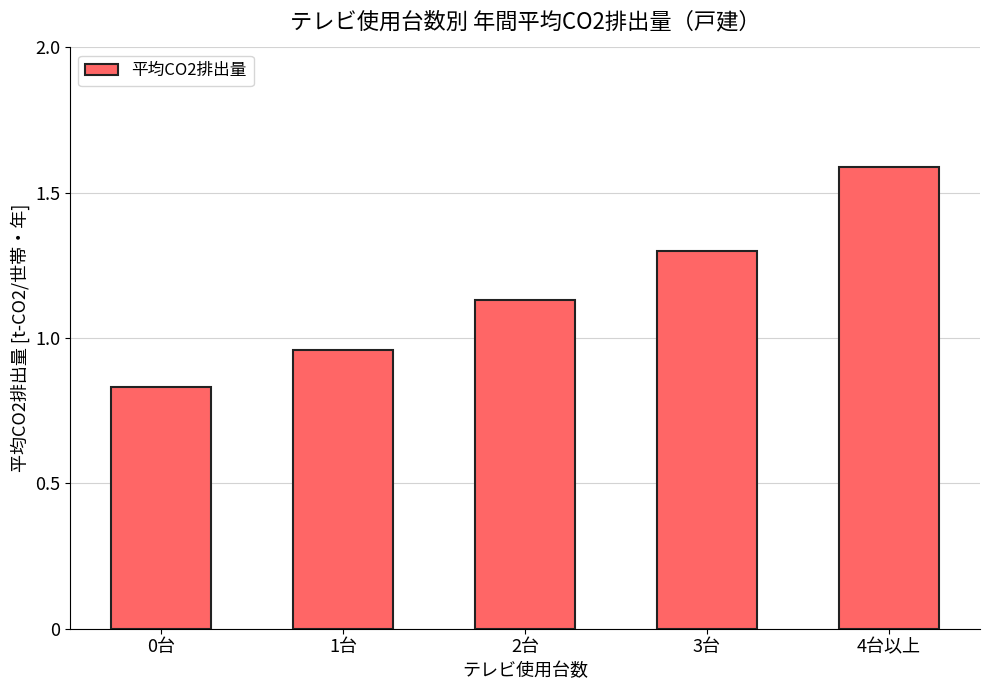

List the labels in order of value, largest first.

4台以上, 3台, 2台, 1台, 0台